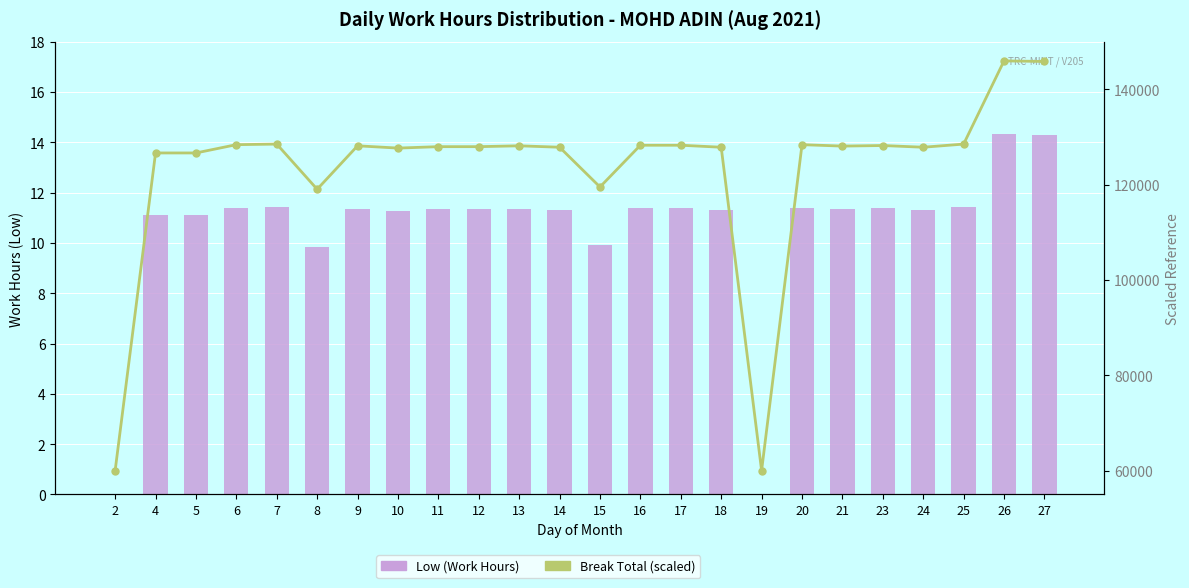

How many distinct data groups are displayed?

2